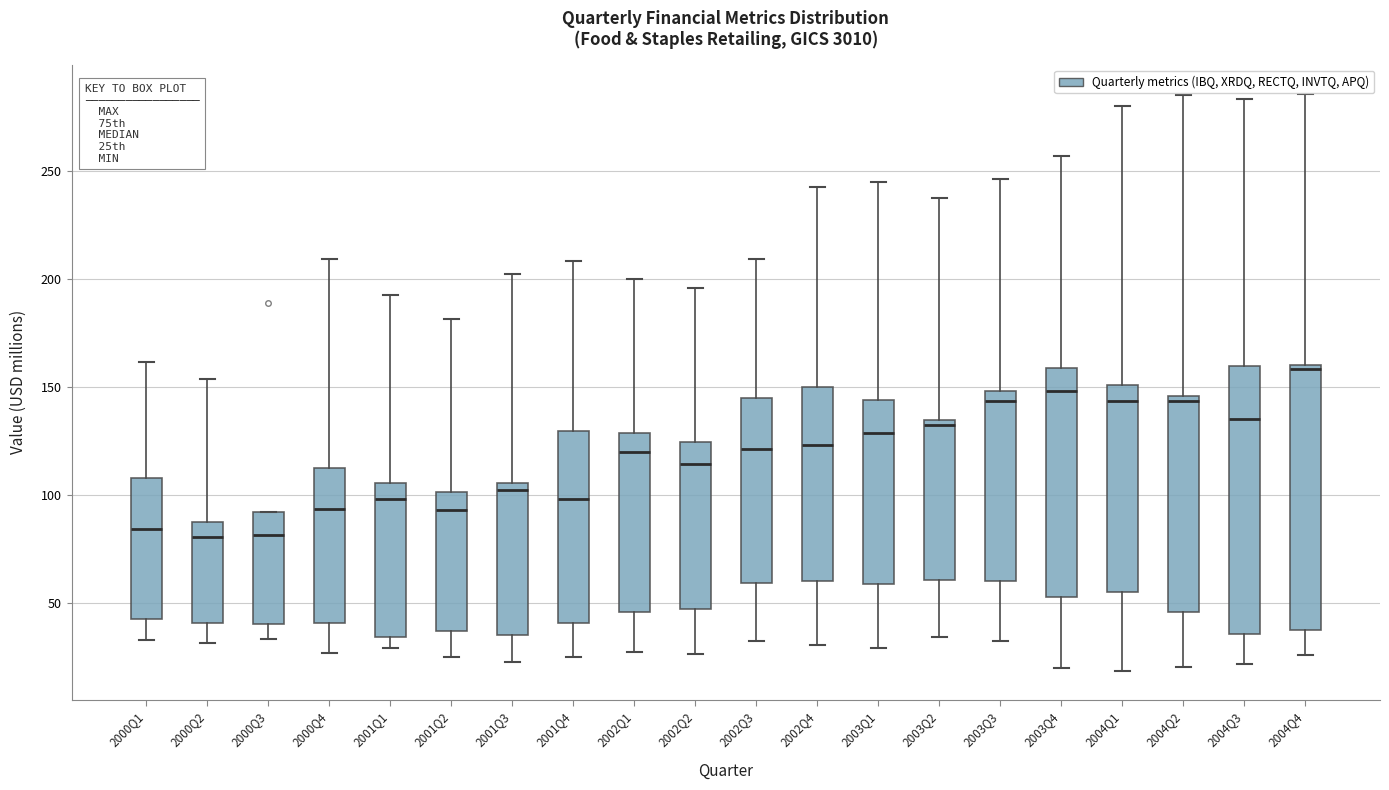

Reading left to right, read every box against the y-axis: the position of its median line, the range the box covers, and the ends of its whiskers. The values are not printed on the chart, so give them approximately, as read against the axis.

2000Q1: median 85, box 40 to 110, whiskers 35 to 160
2000Q2: median 80, box 40 to 85, whiskers 30 to 155
2000Q3: median 80, box 40 to 90, whiskers 35 to 90
2000Q4: median 95, box 40 to 110, whiskers 25 to 210
2001Q1: median 100, box 35 to 105, whiskers 30 to 195
2001Q2: median 95, box 35 to 100, whiskers 25 to 180
2001Q3: median 100, box 35 to 105, whiskers 25 to 205
2001Q4: median 100, box 40 to 130, whiskers 25 to 210
2002Q1: median 120, box 45 to 130, whiskers 25 to 200
2002Q2: median 115, box 45 to 125, whiskers 25 to 195
2002Q3: median 120, box 60 to 145, whiskers 30 to 210
2002Q4: median 125, box 60 to 150, whiskers 30 to 245
2003Q1: median 130, box 60 to 145, whiskers 30 to 245
2003Q2: median 130, box 60 to 135, whiskers 35 to 240
2003Q3: median 145, box 60 to 150, whiskers 30 to 245
2003Q4: median 150, box 50 to 160, whiskers 20 to 255
2004Q1: median 145, box 55 to 150, whiskers 20 to 280
2004Q2: median 145 (just below the box's upper edge), box 45 to 145, whiskers 20 to 285
2004Q3: median 135, box 35 to 160, whiskers 20 to 285
2004Q4: median 160 (just below the box's upper edge), box 35 to 160, whiskers 25 to 285